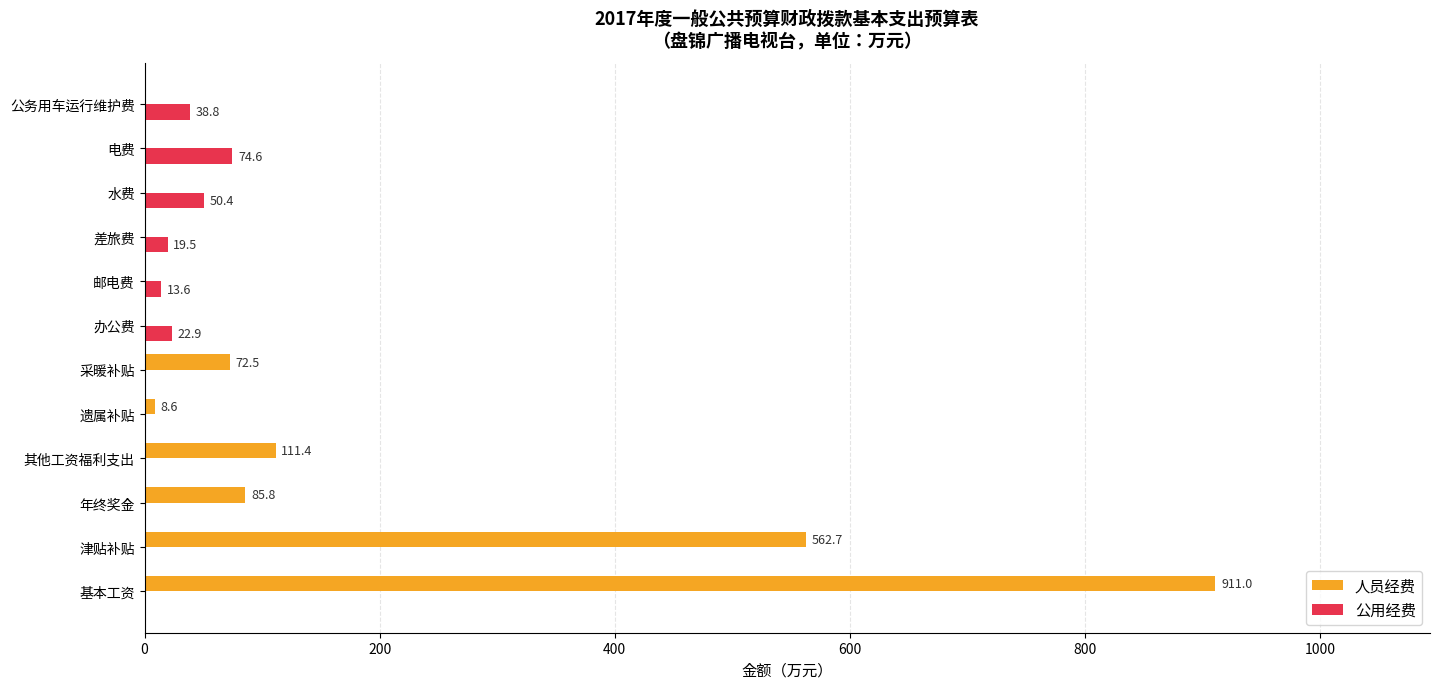

Between 基本工资 and 遗属补贴, which series saw the biggest shift?

人员经费